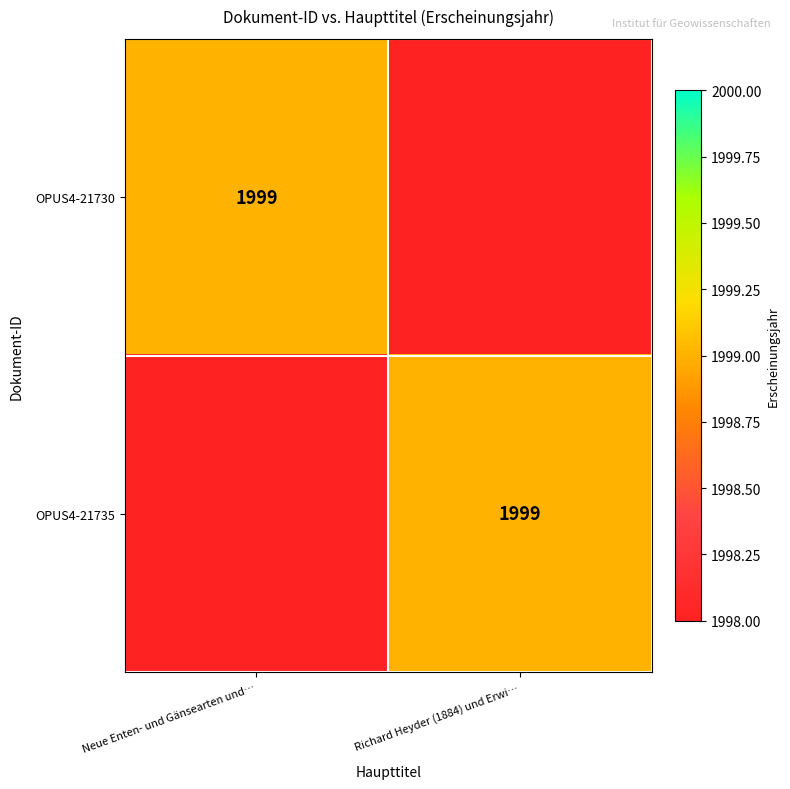

The value of OPUS4-21735 at Richard Heyder (1884) und Erwi… is 1999. True or false?

True